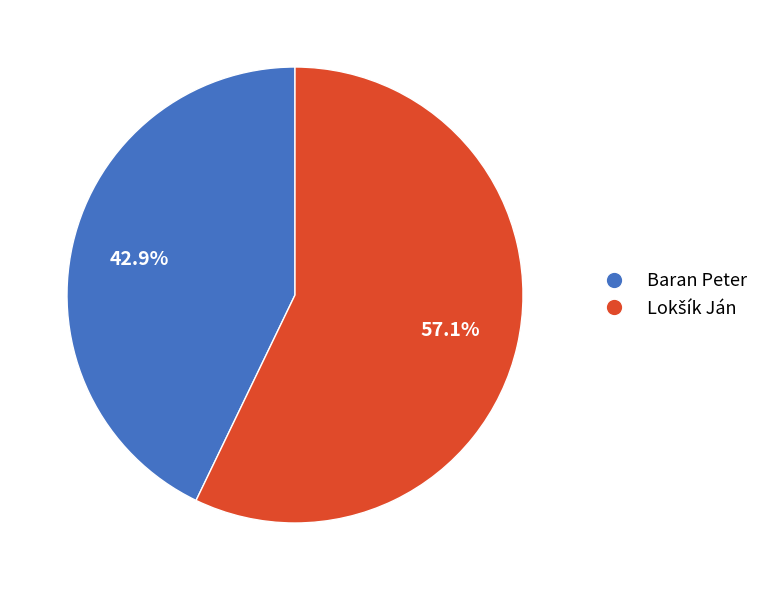

Is Baran Peter the majority of the pie?

No